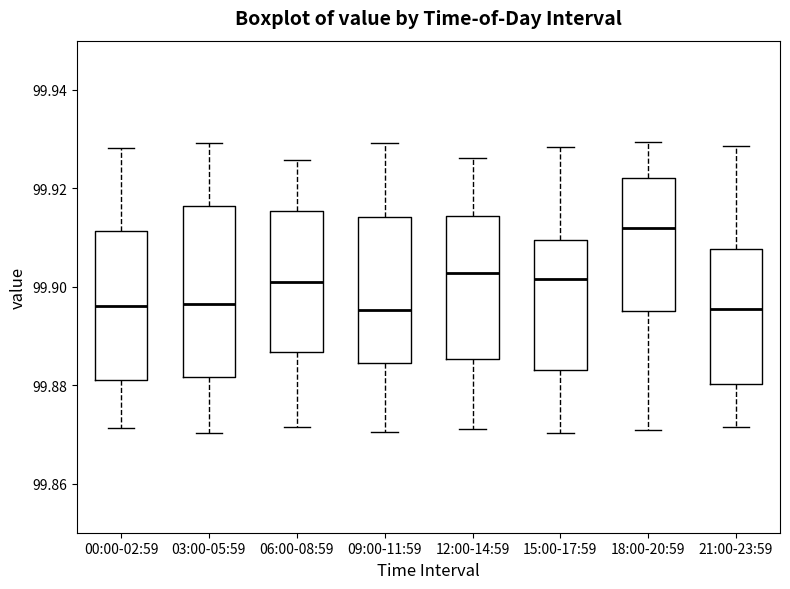

Reading left to right, transcribe this box plot: for each box, give where its median line is, the range the box spans, and where its two whiskers end, as read against the y-axis. The values are not printed on the chart, so give them approximately, as read against the axis.

00:00-02:59: median 99.896, box 99.880 to 99.912, whiskers 99.872 to 99.928
03:00-05:59: median 99.896, box 99.882 to 99.916, whiskers 99.870 to 99.930
06:00-08:59: median 99.900, box 99.886 to 99.916, whiskers 99.872 to 99.926
09:00-11:59: median 99.896, box 99.884 to 99.914, whiskers 99.870 to 99.930
12:00-14:59: median 99.902, box 99.886 to 99.914, whiskers 99.870 to 99.926
15:00-17:59: median 99.902, box 99.884 to 99.910, whiskers 99.870 to 99.928
18:00-20:59: median 99.912, box 99.896 to 99.922, whiskers 99.870 to 99.930
21:00-23:59: median 99.896, box 99.880 to 99.908, whiskers 99.872 to 99.928